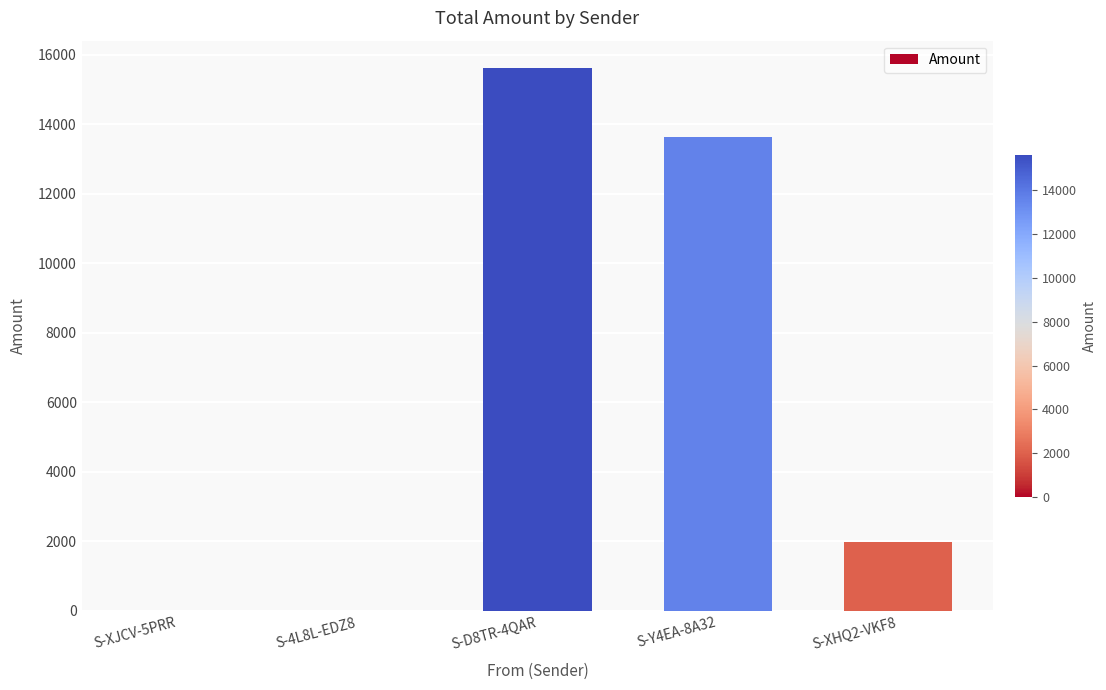

What value does the data have at S-D8TR-4QAR?

15630